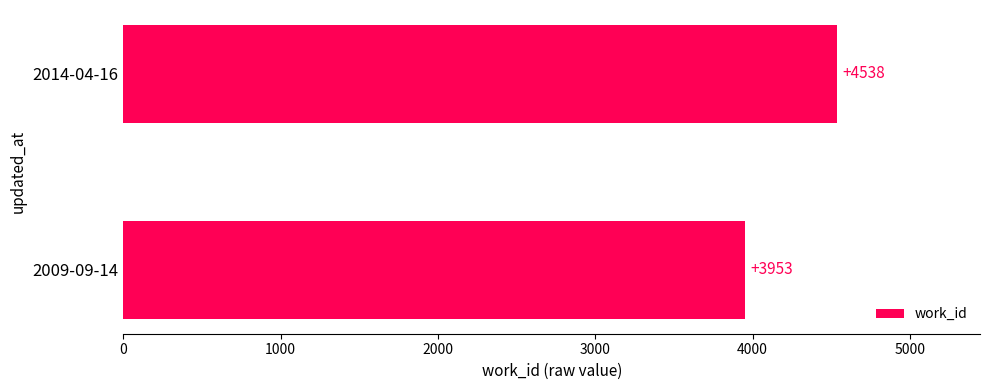

Rank the categories by value from highest to lowest.

2014-04-16, 2009-09-14